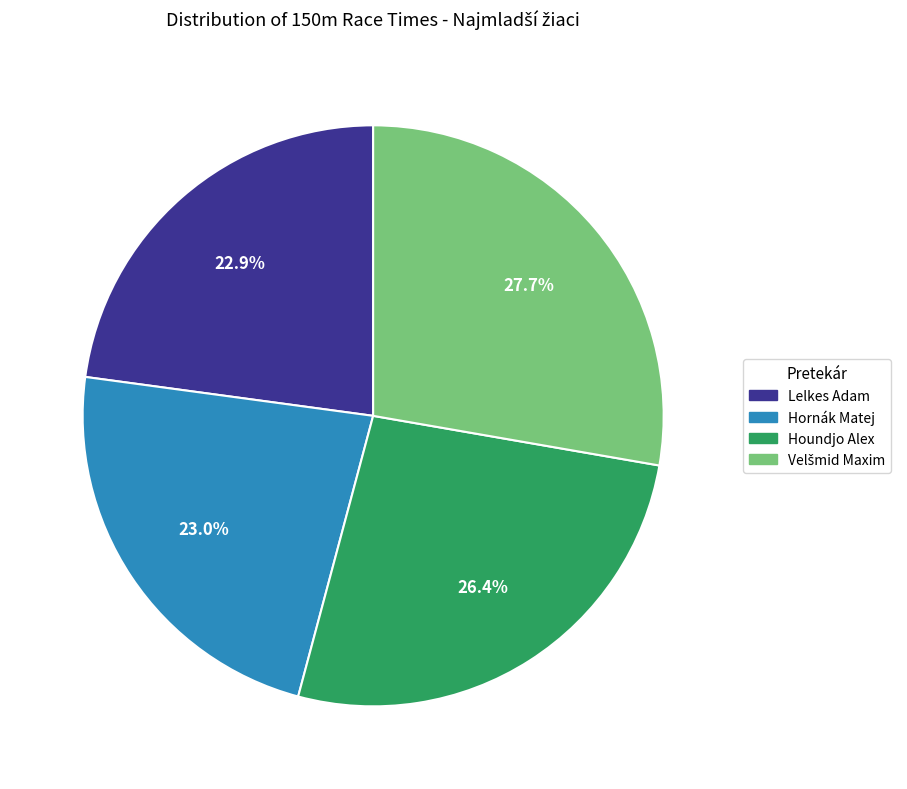

Does any single category account for the majority?

No